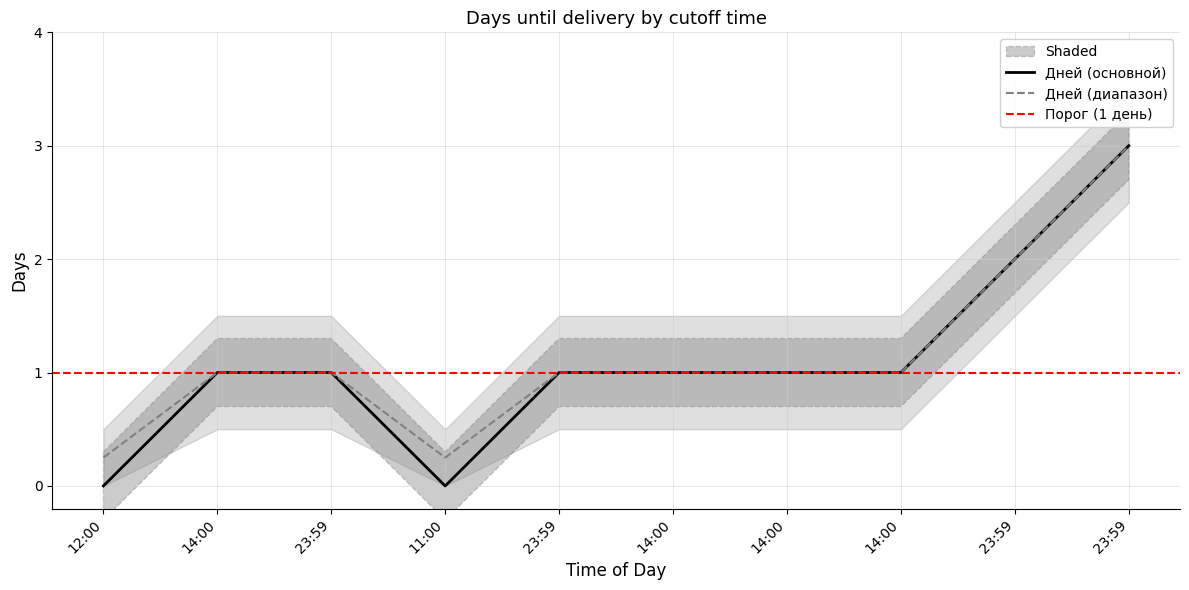

Which series has the widest spread of values?

Дней